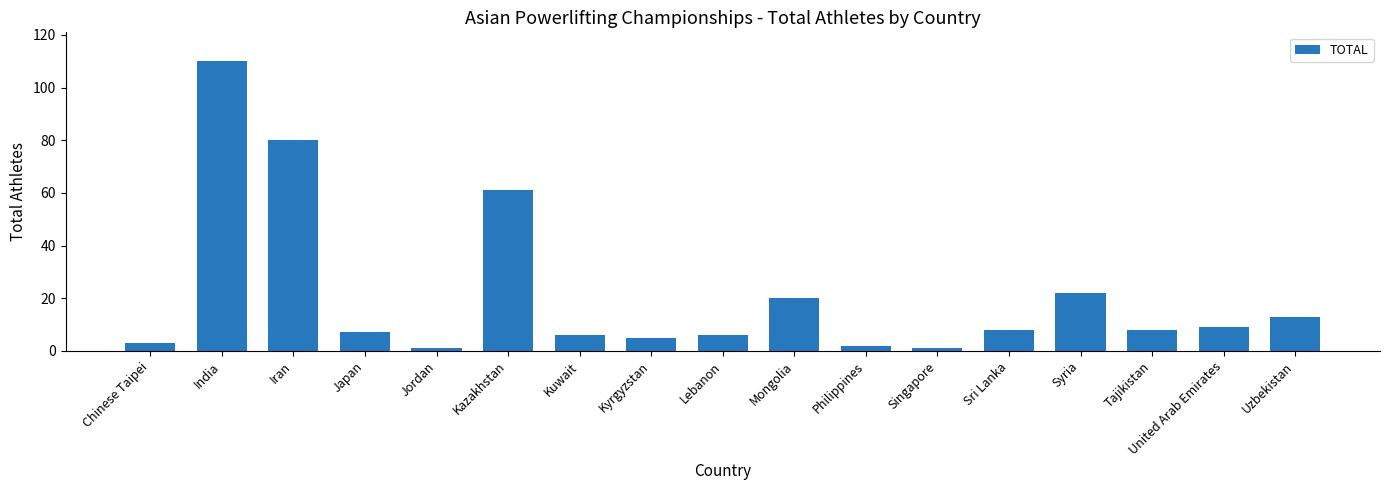

What is the smallest value displayed?

1